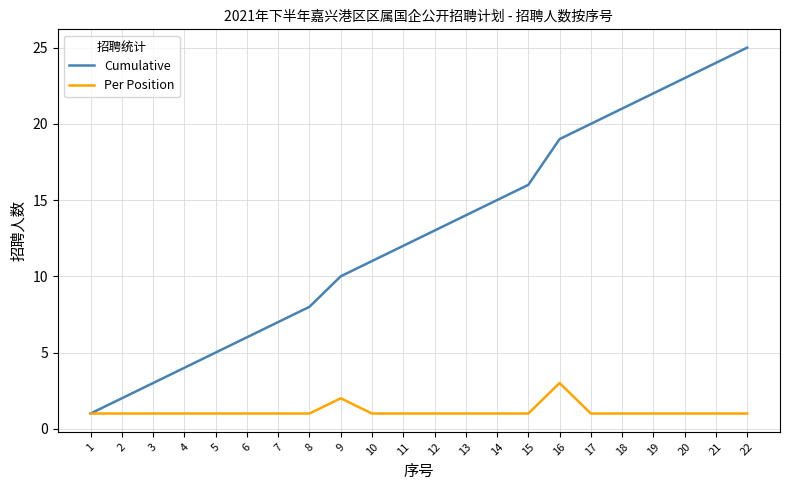

What is the difference between the Cumulative values at 9 and 4?

6